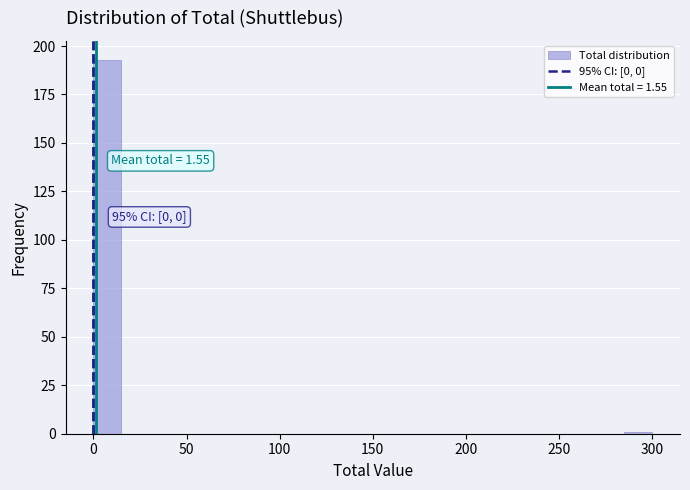

Around what value on the x-axis is the tallest bar? Give the approximate position of its centre, as read against the axis.

10